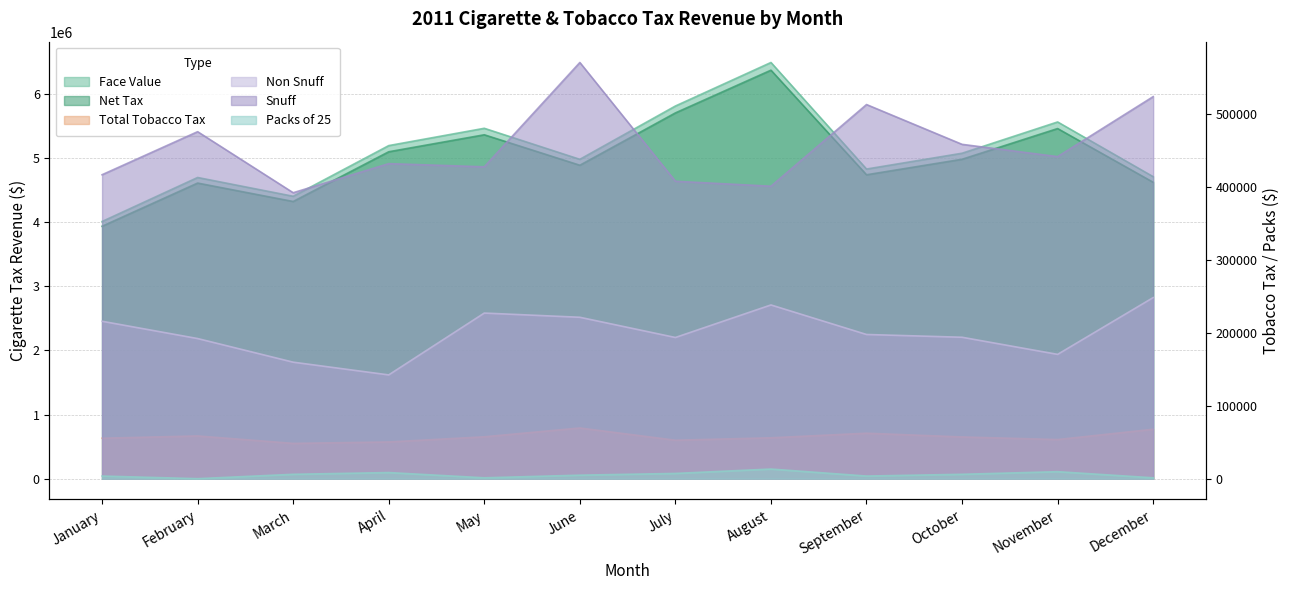

True or false: Snuff and Non Snuff intersect in this chart.

False